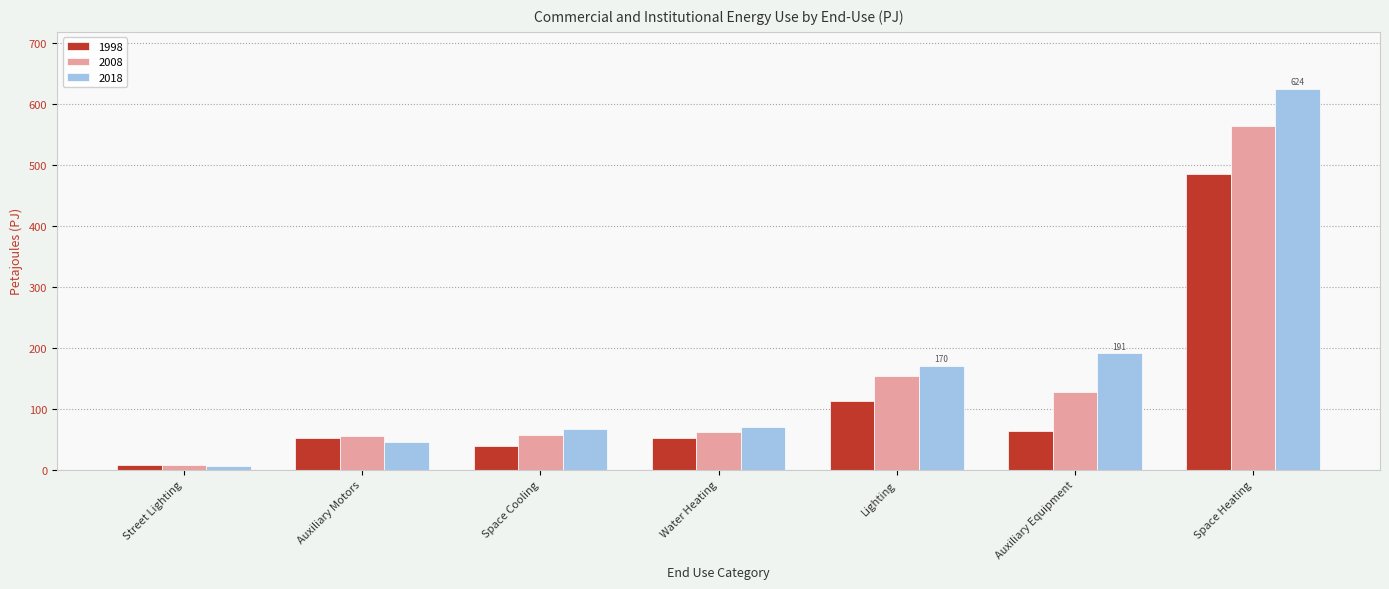

What are all the series names shown in the legend?

1998, 2008, 2018